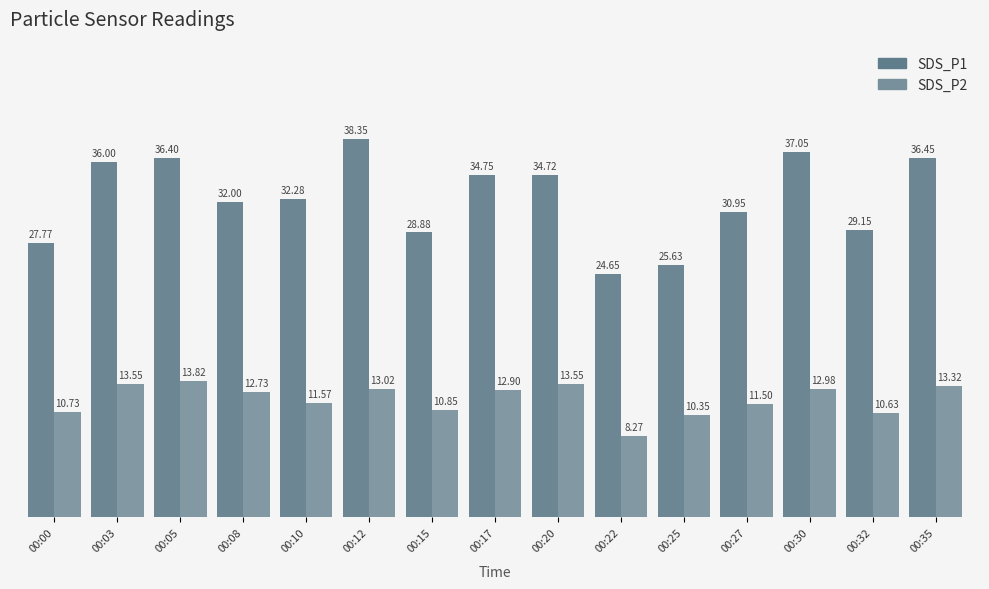

Reading left to right, extract all data points from this chart.

SDS_P1: 27.8	36.0	36.4	32.0	32.3	38.4	28.9	34.8	34.7	24.6	25.6	30.9	37.0	29.1	36.5
SDS_P2: 10.7	13.6	13.8	12.7	11.6	13.0	10.8	12.9	13.6	8.3	10.3	11.5	13.0	10.6	13.3